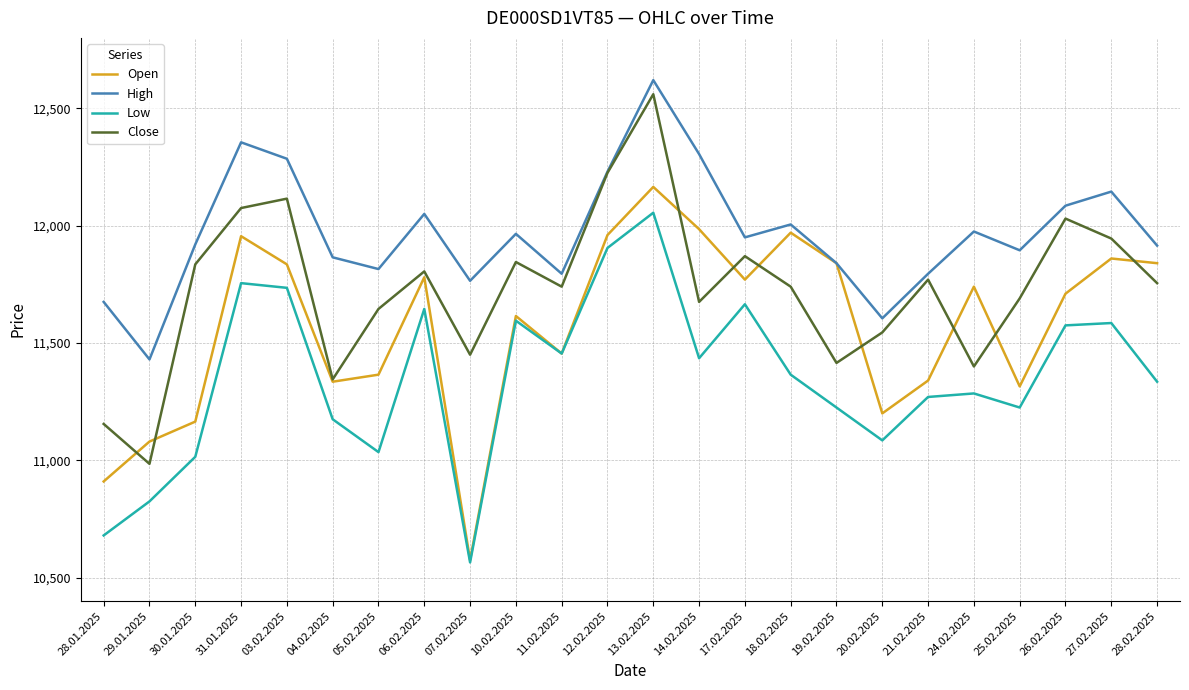

What position from the right is 20.02.2025?

7